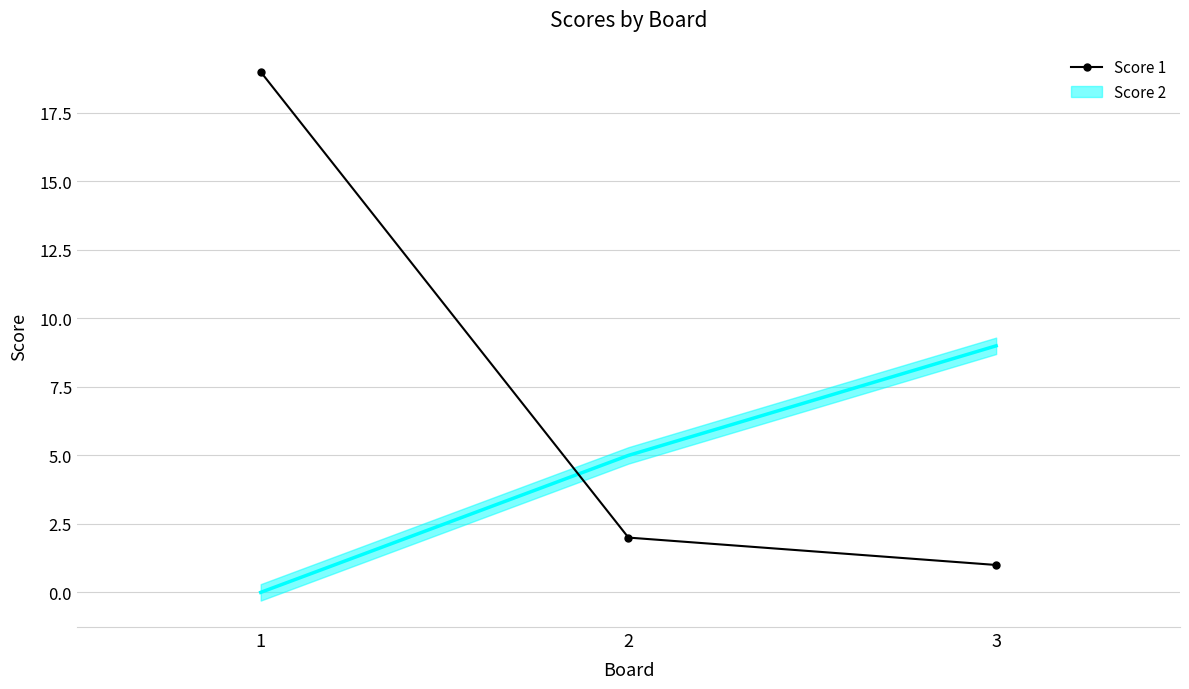

Rank the categories by value from lowest to highest.

3, 2, 1